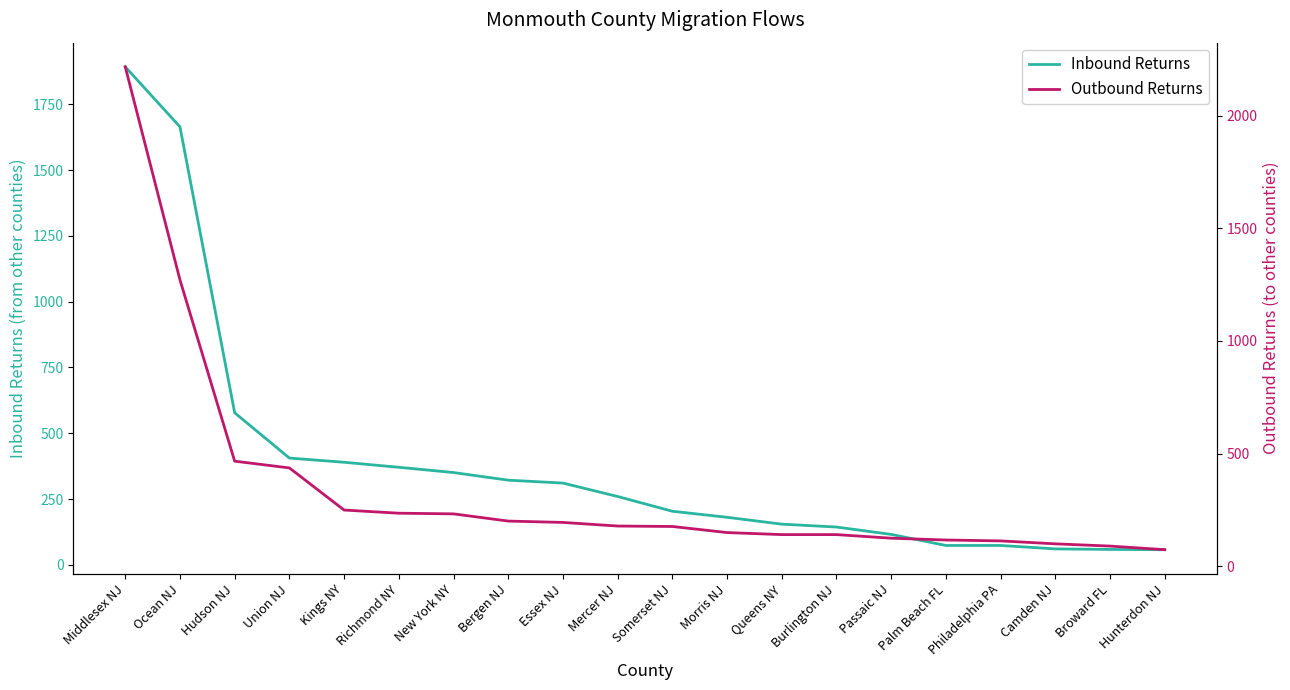

Reading left to right, list all the values displayed in this chart.

Inbound Returns: Middlesex NJ=1892	Ocean NJ=1664	Hudson NJ=578	Union NJ=406	Kings NY=390	Richmond NY=371	New York NY=351	Bergen NJ=322	Essex NJ=311	Mercer NJ=260	Somerset NJ=204	Morris NJ=181	Queens NY=155	Burlington NJ=144	Passaic NJ=116	Palm Beach FL=74	Philadelphia PA=74	Camden NJ=61	Broward FL=59	Hunterdon NJ=58
Outbound Returns: Middlesex NJ=2217	Ocean NJ=1271	Hudson NJ=466	Union NJ=436	Kings NY=249	Richmond NY=235	New York NY=232	Bergen NJ=200	Essex NJ=194	Mercer NJ=178	Somerset NJ=176	Morris NJ=149	Queens NY=140	Burlington NJ=140	Passaic NJ=124	Palm Beach FL=116	Philadelphia PA=112	Camden NJ=99	Broward FL=89	Hunterdon NJ=73